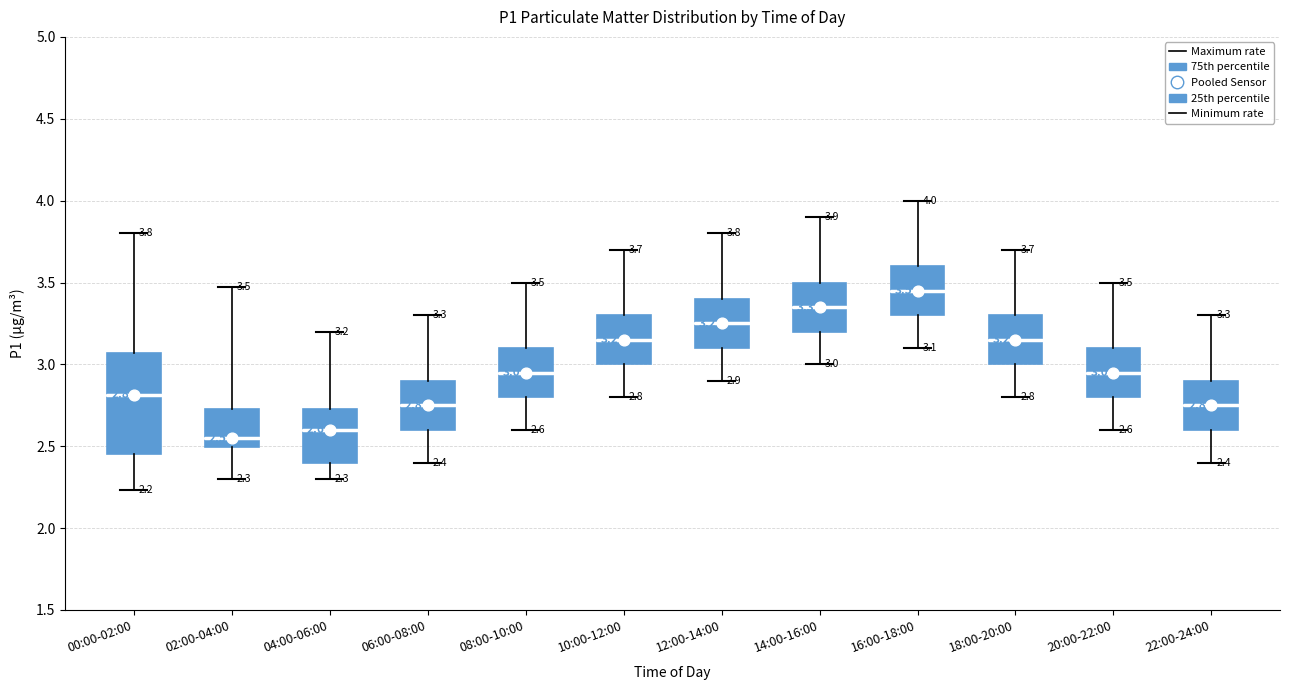

Comparing the boxes themselves (not the whiskers), which one is the tallest?

00:00-02:00